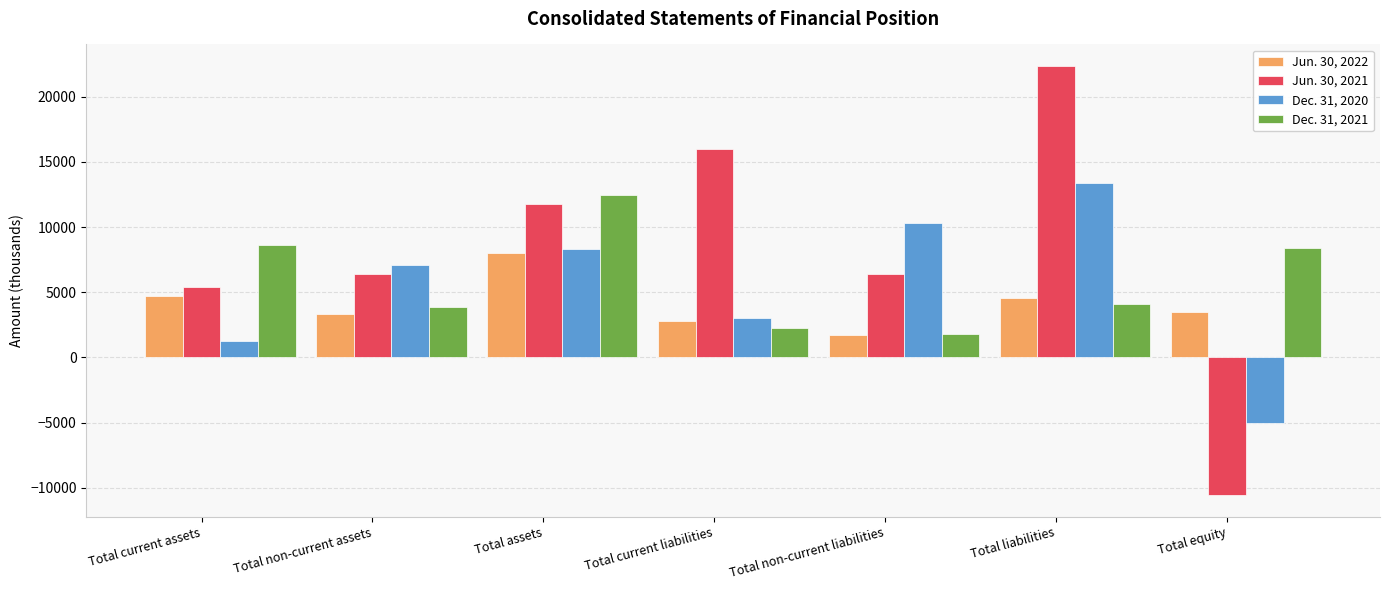

Which series changed the most between Total non-current liabilities and Total equity?

Jun. 30, 2021